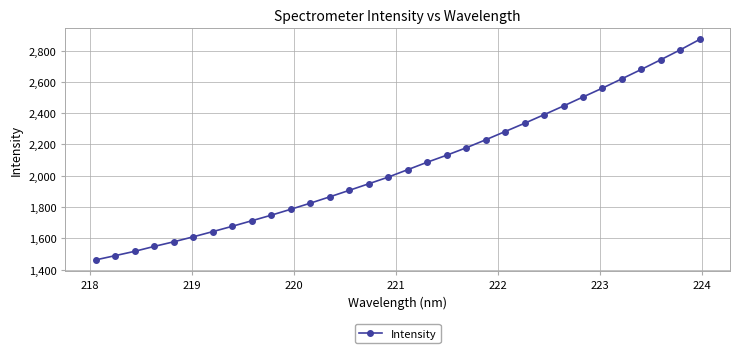

Is this an area chart (filled region under the line)?

No